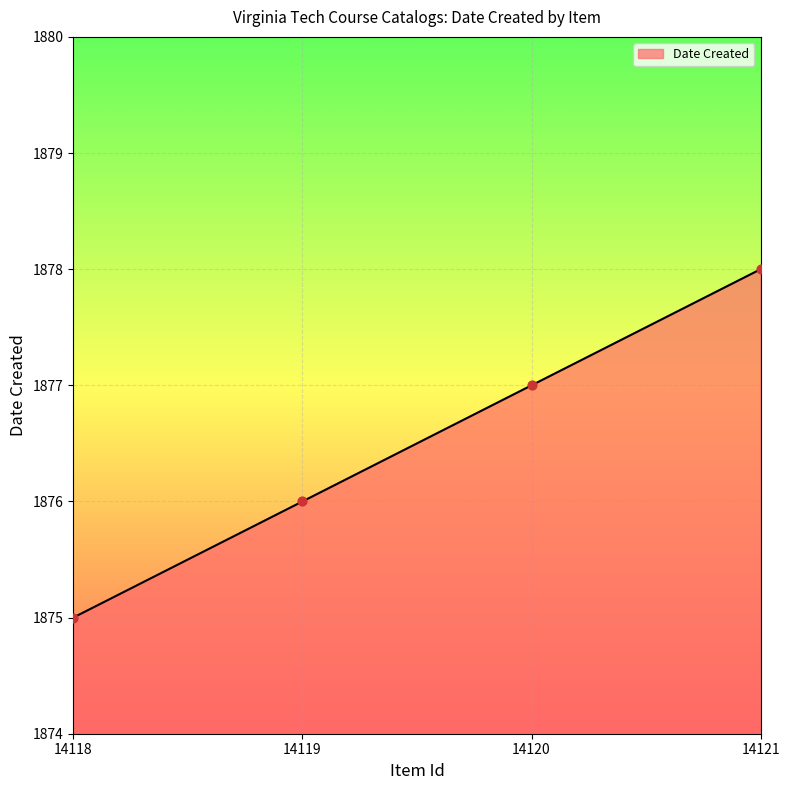

Which has a higher value, 14118 or 14119?

14119